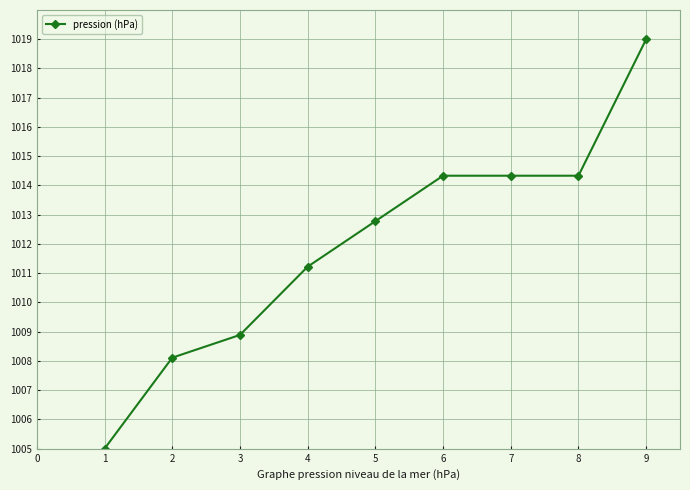

What is the minimum value shown in the chart?

1005.0